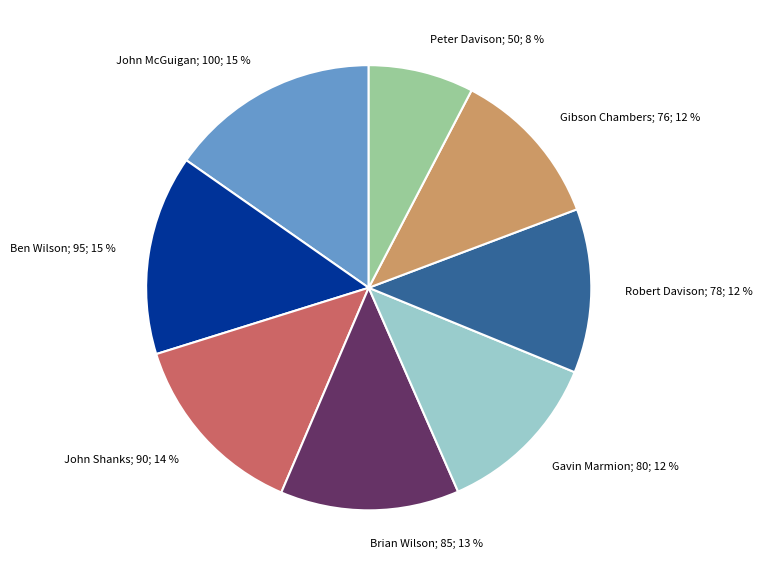

To the nearest percent, what is the difference between the Ben Wilson and Peter Davison slice percentages?

7%